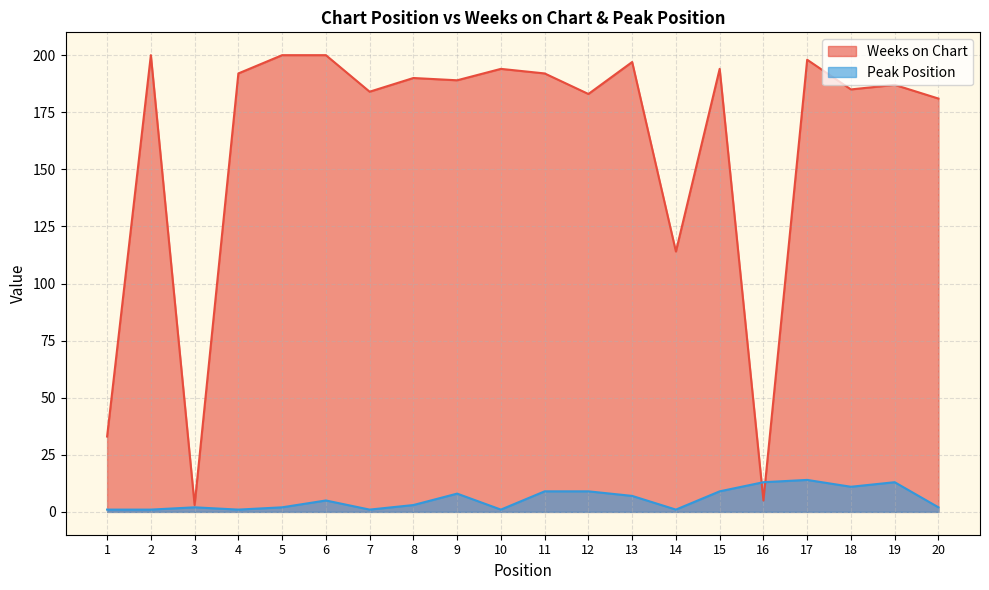

What is the difference between the maximum and minimum values in the Peak Position series?

13